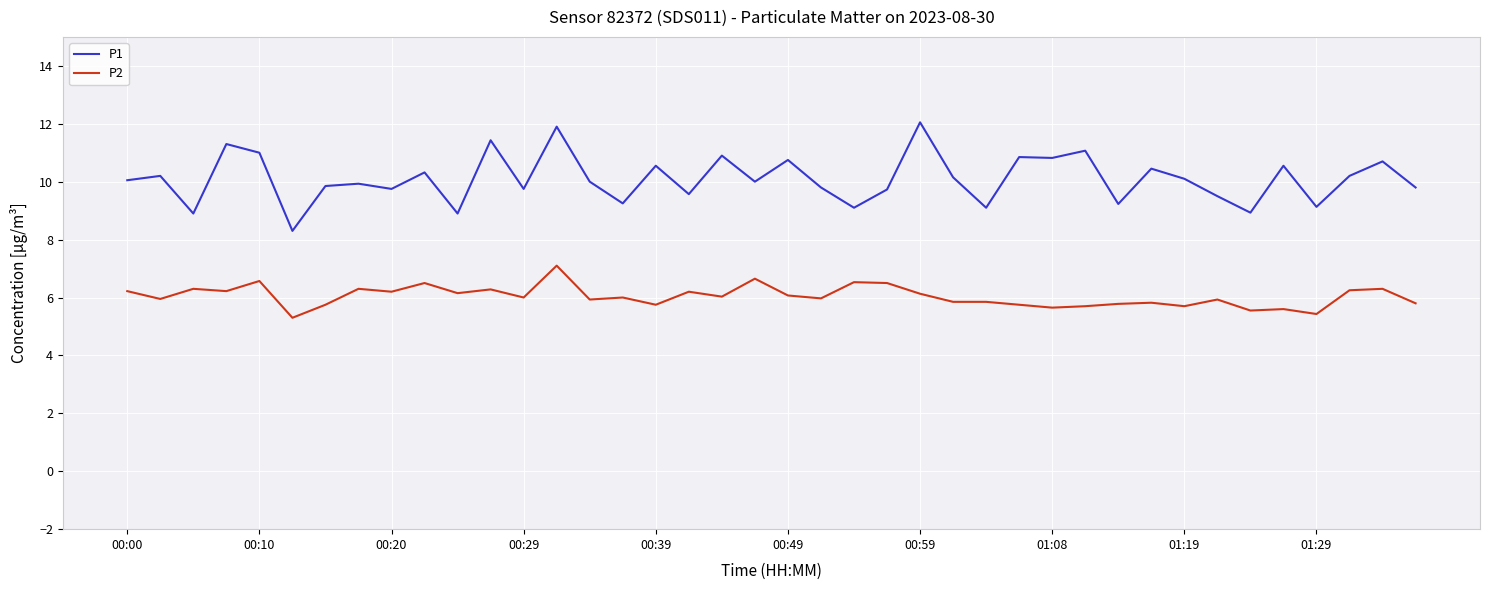

What is the difference between the maximum and minimum values in the P2 series?

1.8